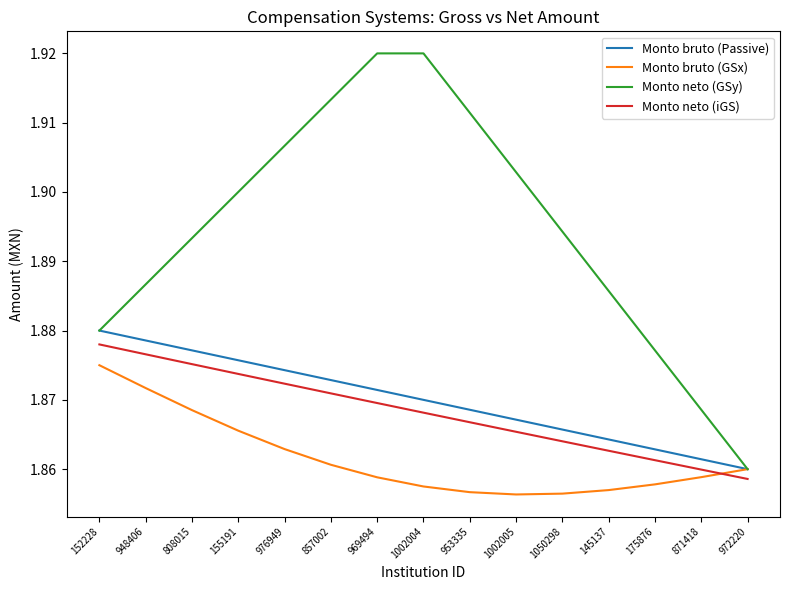

Which series changed the most between 155191 and 953335?

Monto neto (GSy)